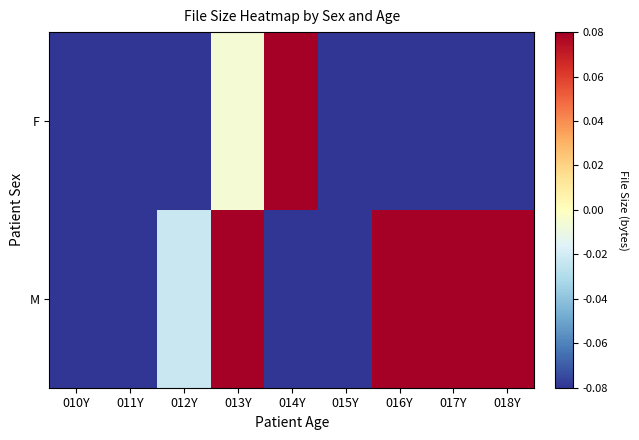

Reading right to left, transcribe all the data shown in this chart.

F: 018Y=-0.3	017Y=-0.3	016Y=-0.3	015Y=-0.1	014Y=0.7	013Y=-0.0	012Y=-0.3	011Y=-0.2	010Y=-0.3
M: 018Y=0.5	017Y=0.7	016Y=0.1	015Y=-0.3	014Y=-0.3	013Y=0.3	012Y=-0.0	011Y=-0.3	010Y=-0.2